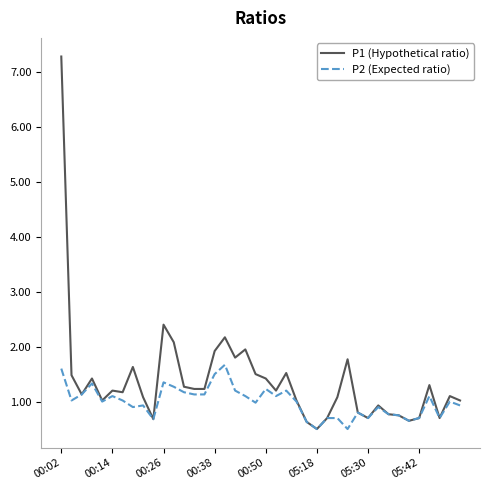

What is the maximum value for P2 (Expected ratio)?

1.7